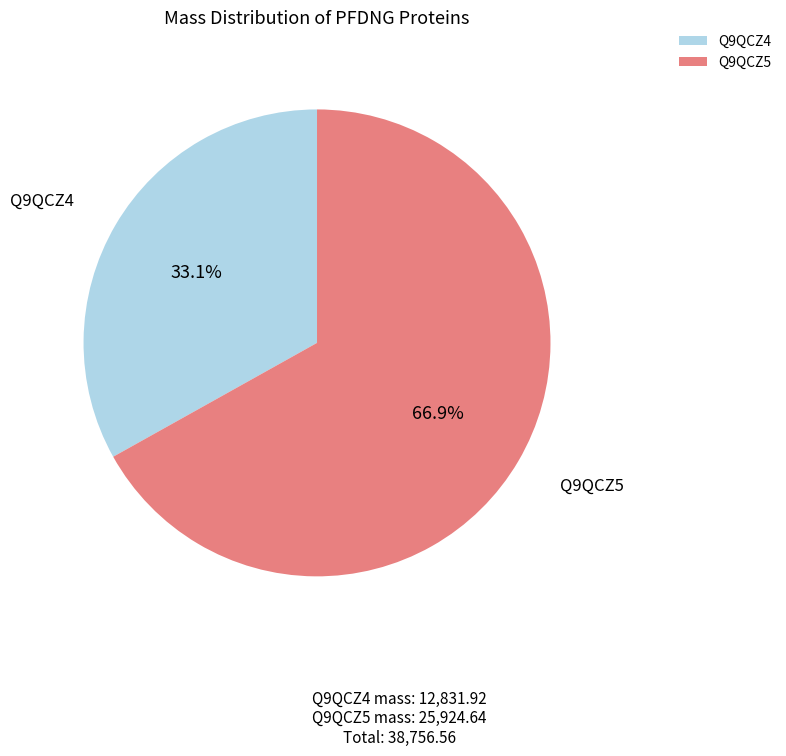

Does any single category account for the majority?

Yes